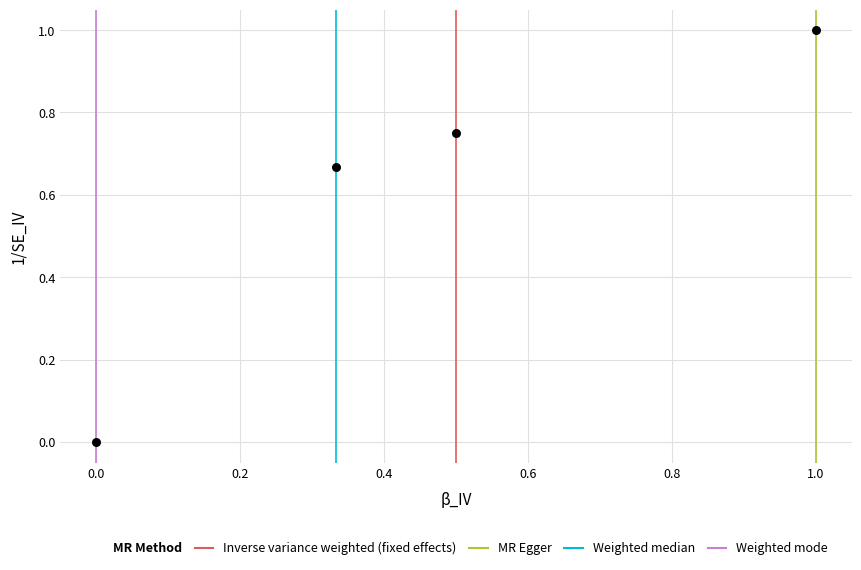

What is the range of X values (max minus min)?

1.0